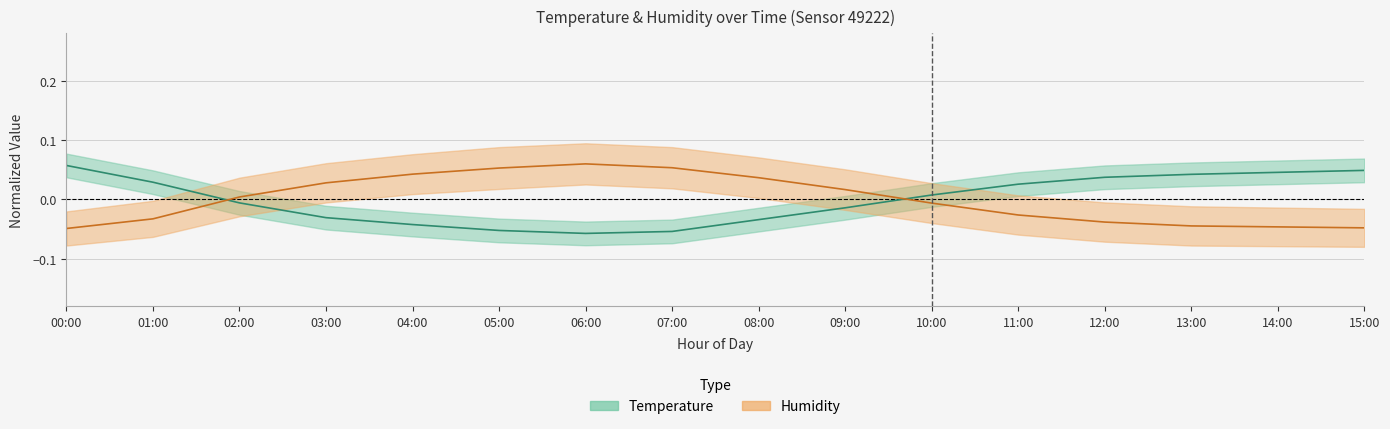

Reading right to left, what are all the values shown in this chart?

Temperature: 15:00=0.0	14:00=0.0	13:00=0.0	12:00=0.0	11:00=0.0	10:00=0.0	09:00=-0.0	08:00=-0.0	07:00=-0.1	06:00=-0.1	05:00=-0.1	04:00=-0.0	03:00=-0.0	02:00=-0.0	01:00=0.0	00:00=0.1
Humidity: 15:00=-0.0	14:00=-0.0	13:00=-0.0	12:00=-0.0	11:00=-0.0	10:00=-0.0	09:00=0.0	08:00=0.0	07:00=0.1	06:00=0.1	05:00=0.1	04:00=0.0	03:00=0.0	02:00=0.0	01:00=-0.0	00:00=-0.0